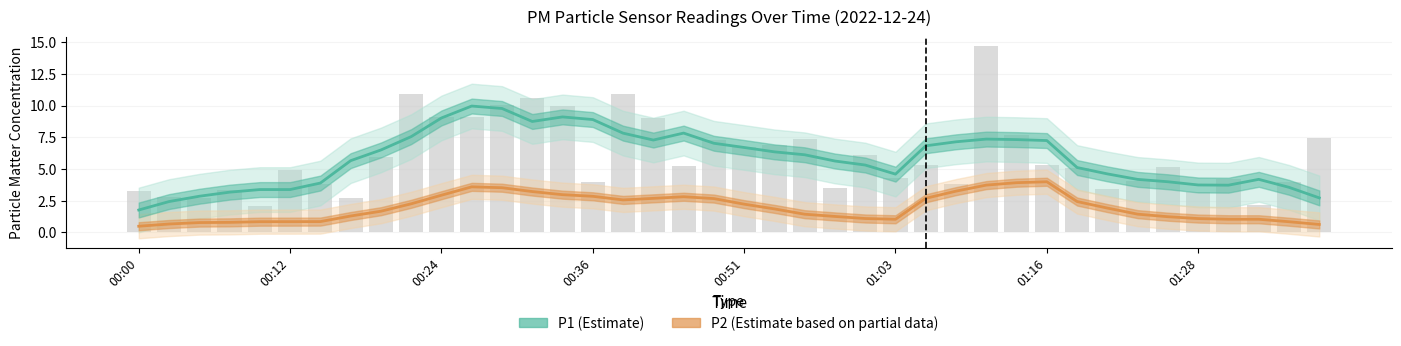

The value at 01:23 is 4.0. True or false?

True